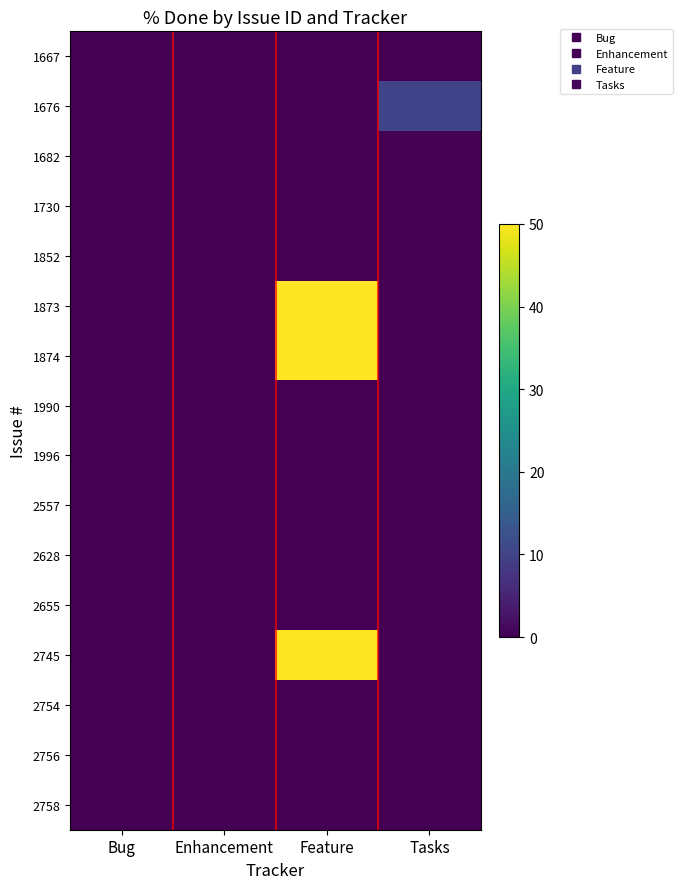

What is the total value across all series at Tasks?

10